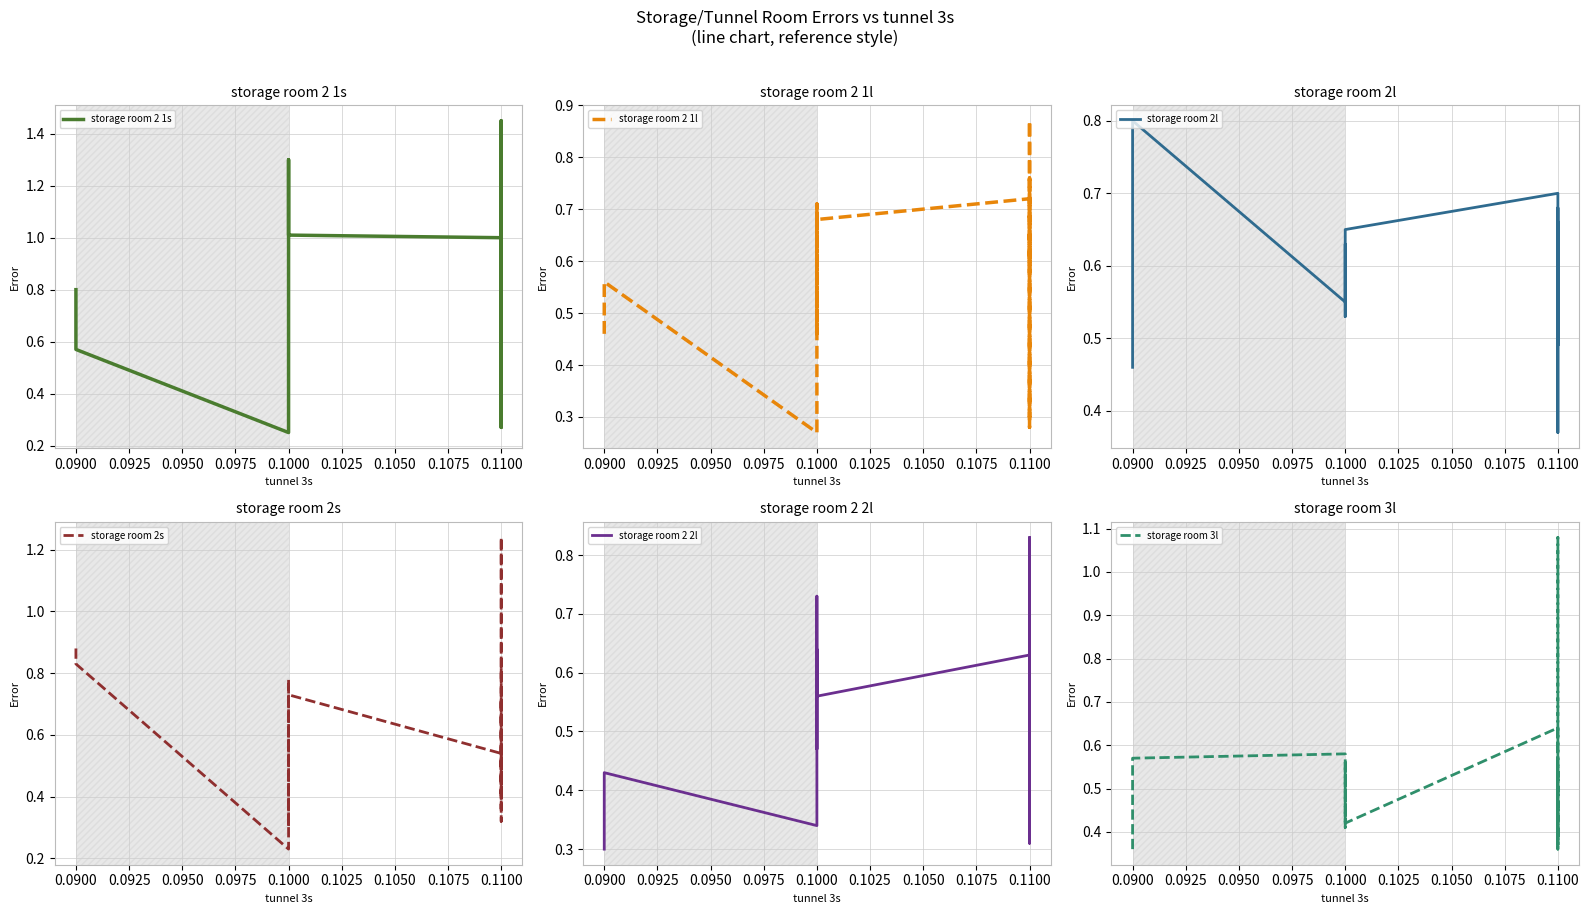

How many intersections are there between storage room 3l and storage room 2 1l?

10